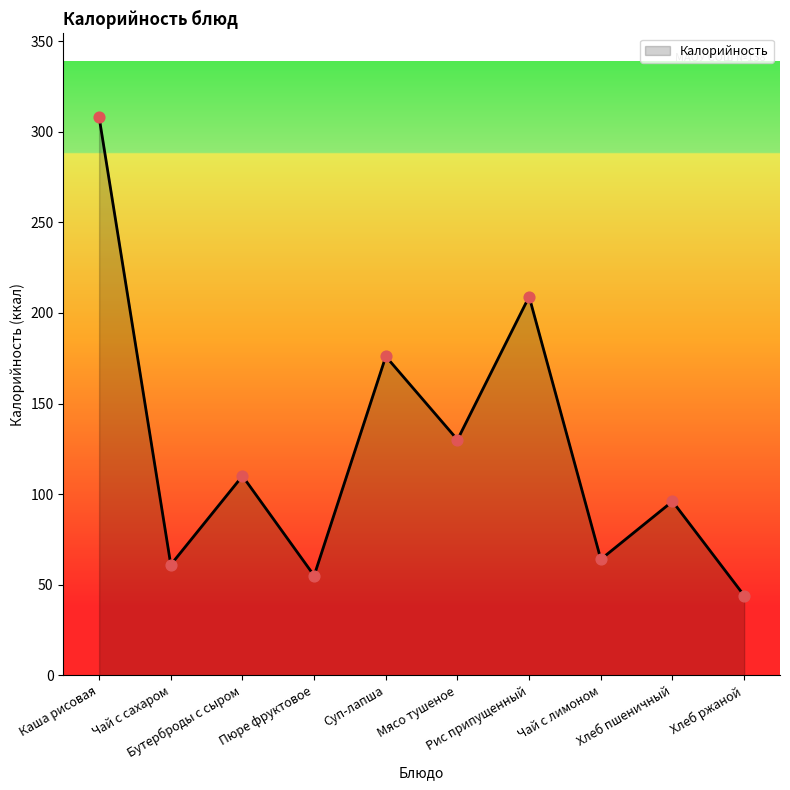

What is the change in value from Суп-лапша to Хлеб ржаной?

-132